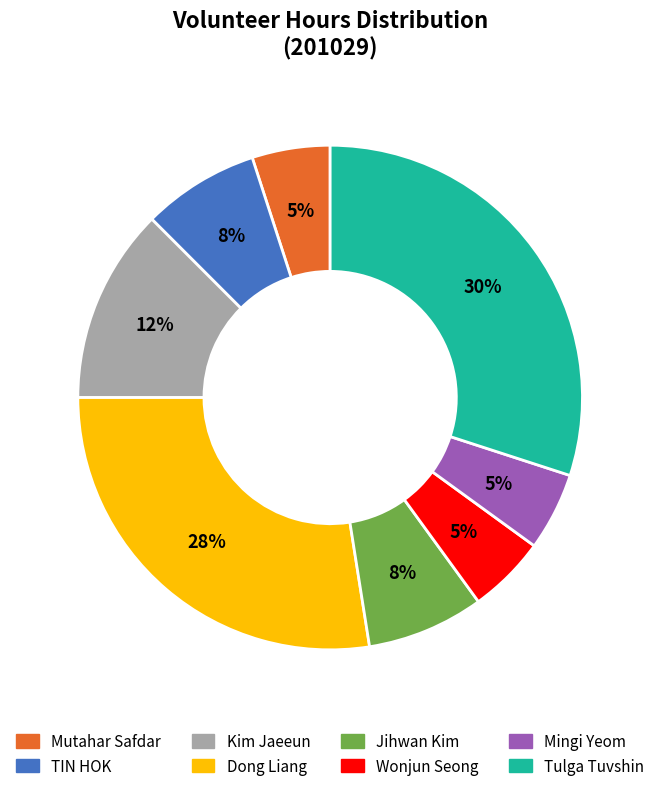

To the nearest percent, what percentage of the pie is Jihwan Kim?

8%